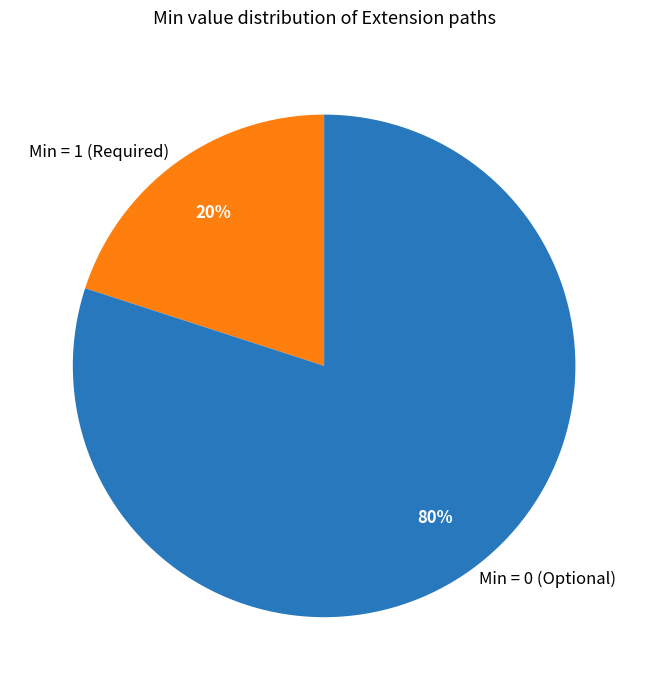

To the nearest percent, what is the difference between the largest and smallest slice percentages?

60%